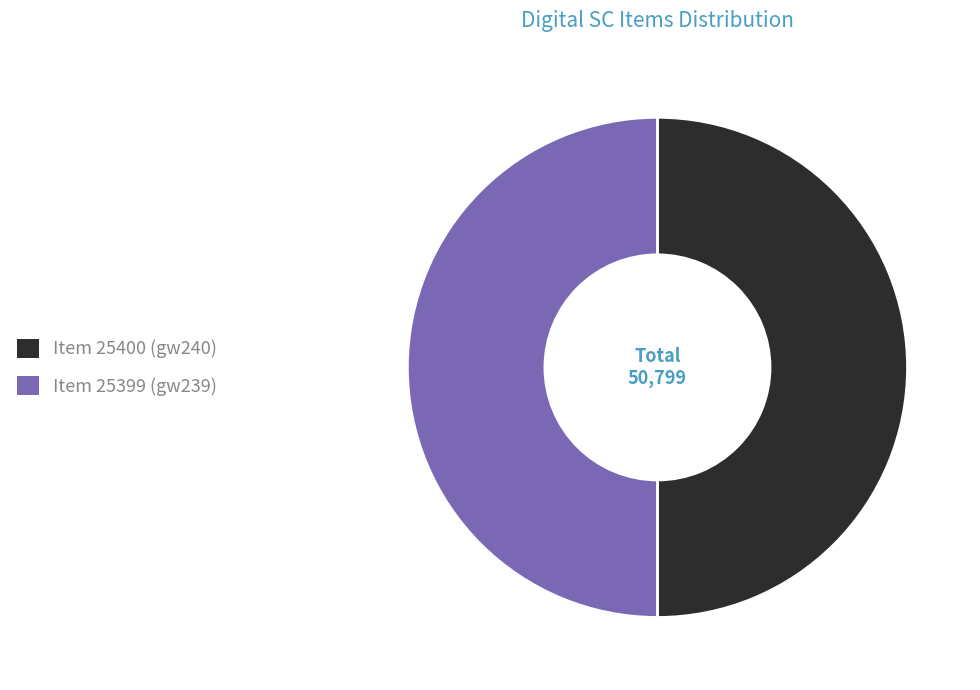

Approximately how many times larger is the value at Item 25399 (gw239) compared to Item 25400 (gw240)?

1.0